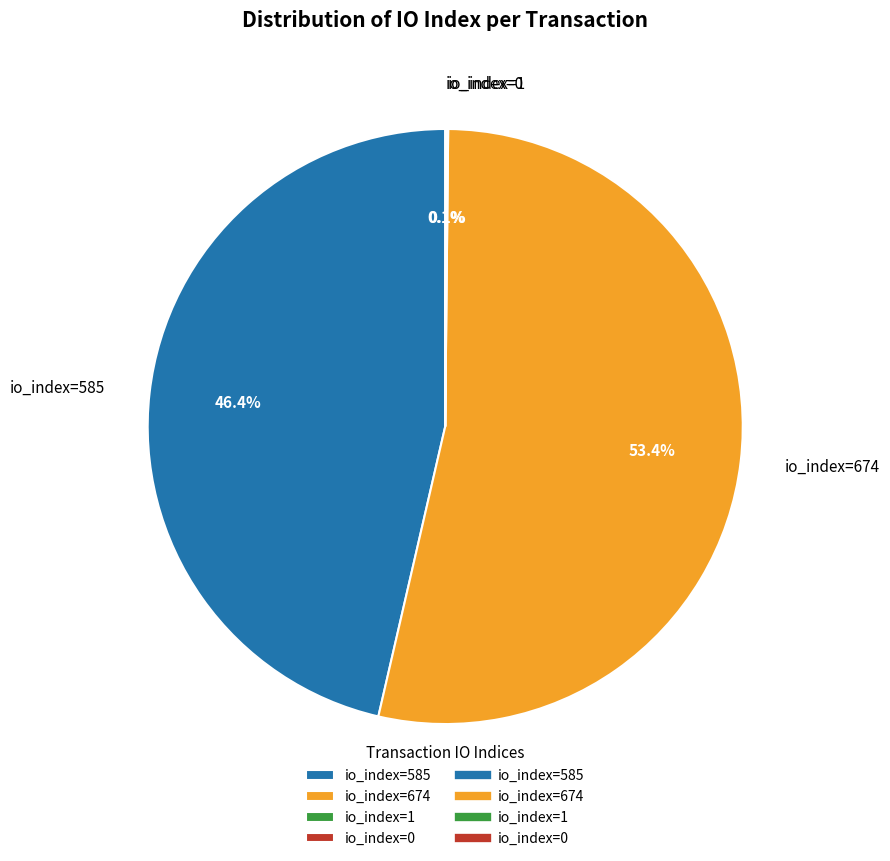

Do io_index=585 and io_index=674 together represent more than half of the pie?

Yes